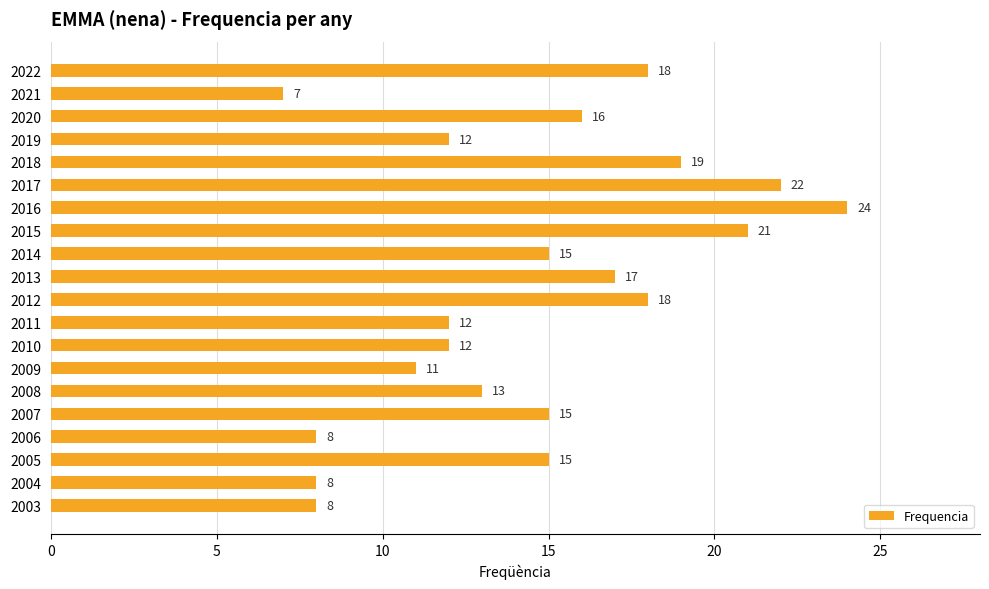

Which category has the highest value across all series?

2016